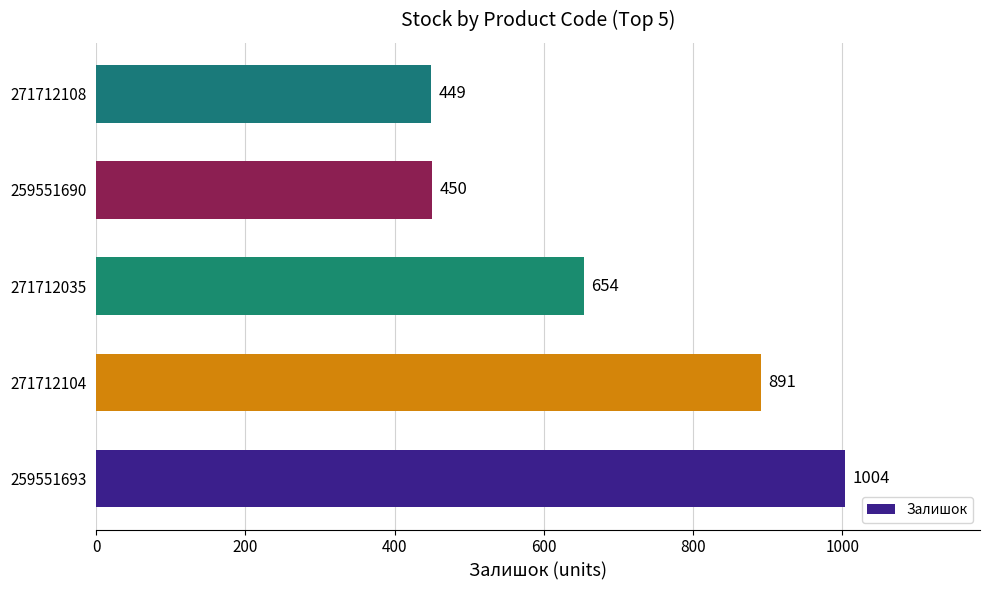

Reading bottom to top, extract all data points from this chart.

1004	891	654	450	449